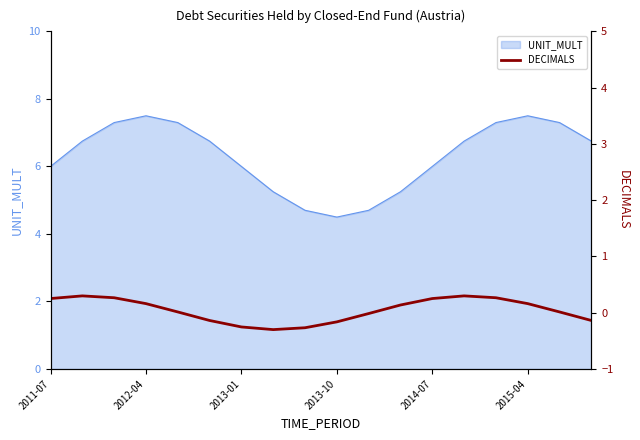

Is it true that DECIMALS equals -0.5 at 7?

False